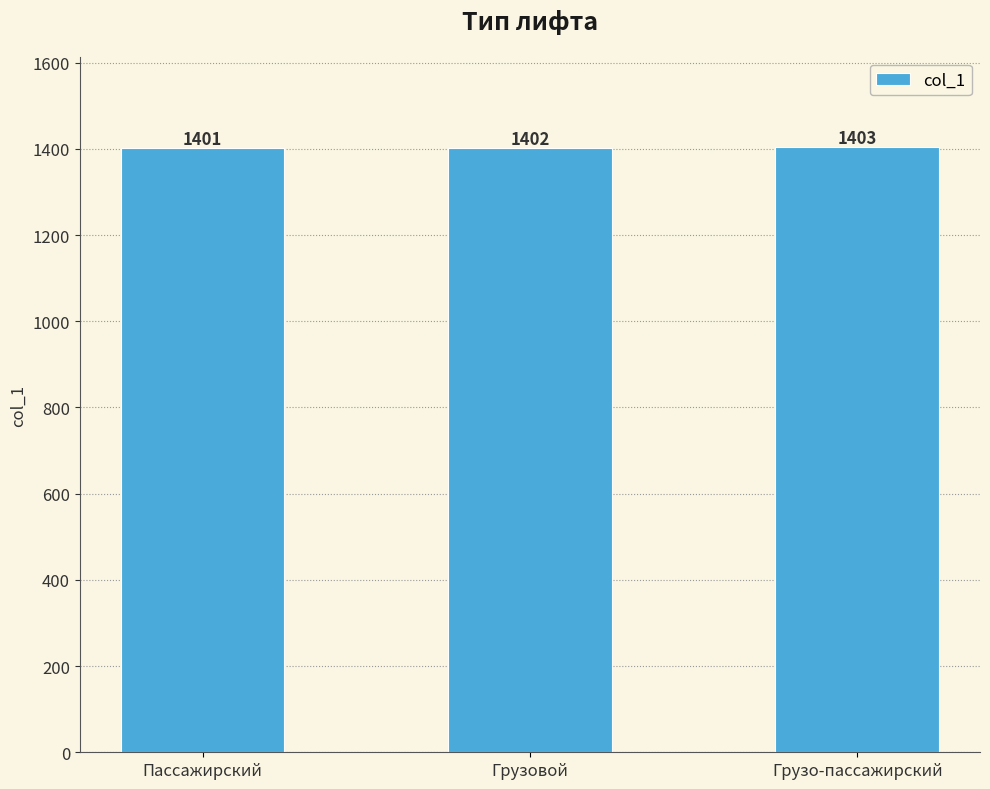

Read the value at Грузовой.

1402